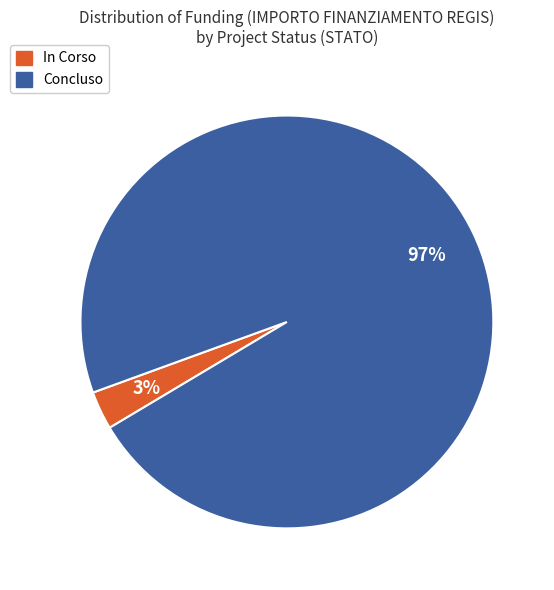

Which has a higher value, Concluso or In Corso?

Concluso